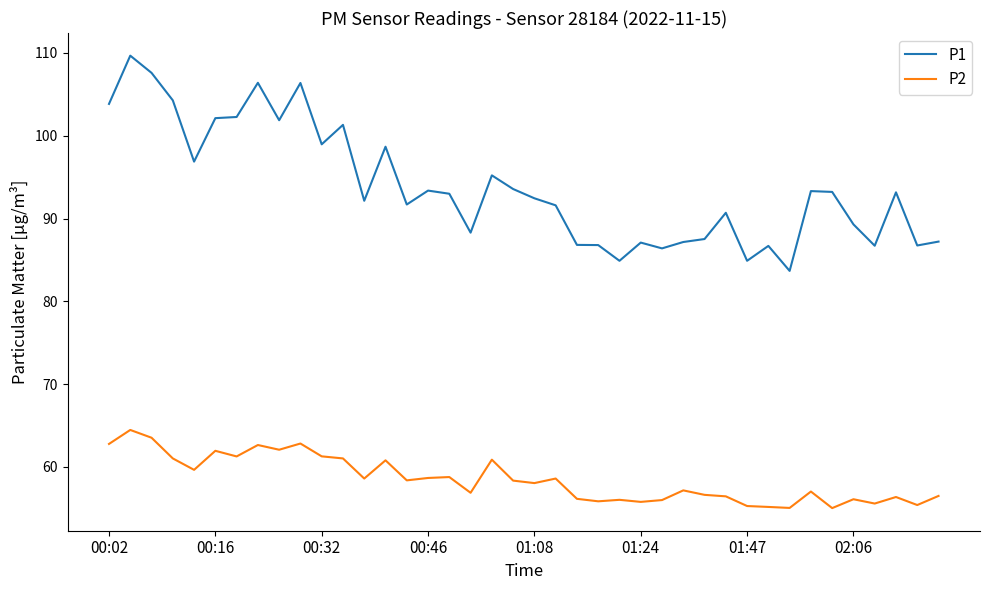

What is the minimum value shown in the chart?

55.0